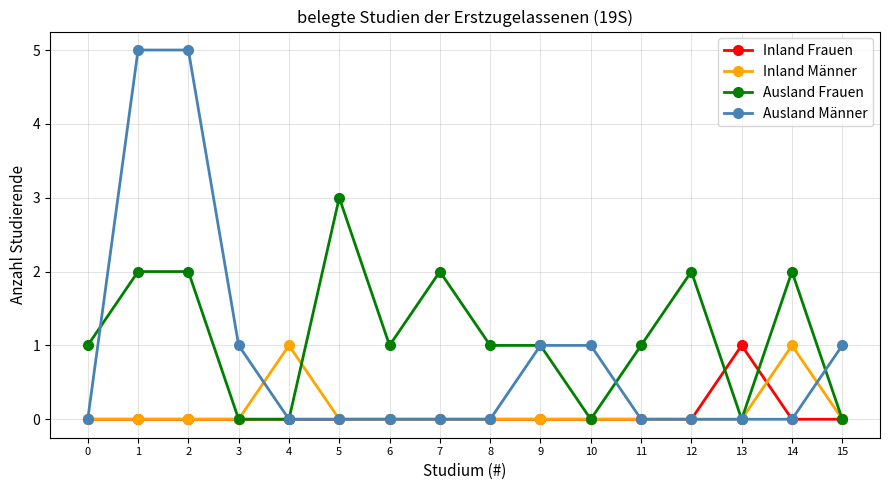

Reading right to left, transcribe all the data shown in this chart.

Inland Frauen: 15=0	14=0	13=1	12=0	11=0	10=0	9=0	8=0	7=0	6=0	5=0	4=0	3=0	2=0	1=0	0=0
Inland Männer: 15=0	14=1	13=0	12=0	11=0	10=0	9=0	8=0	7=0	6=0	5=0	4=1	3=0	2=0	1=0	0=0
Ausland Frauen: 15=0	14=2	13=0	12=2	11=1	10=0	9=1	8=1	7=2	6=1	5=3	4=0	3=0	2=2	1=2	0=1
Ausland Männer: 15=1	14=0	13=0	12=0	11=0	10=1	9=1	8=0	7=0	6=0	5=0	4=0	3=1	2=5	1=5	0=0